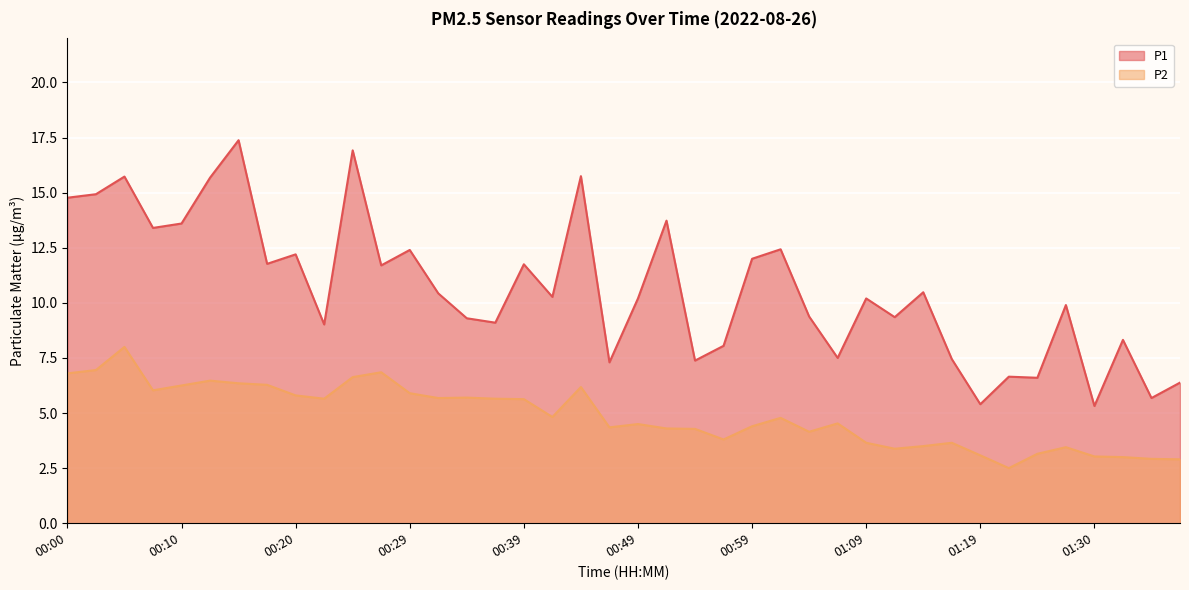

At which label is P1 closest to 11?

01:14